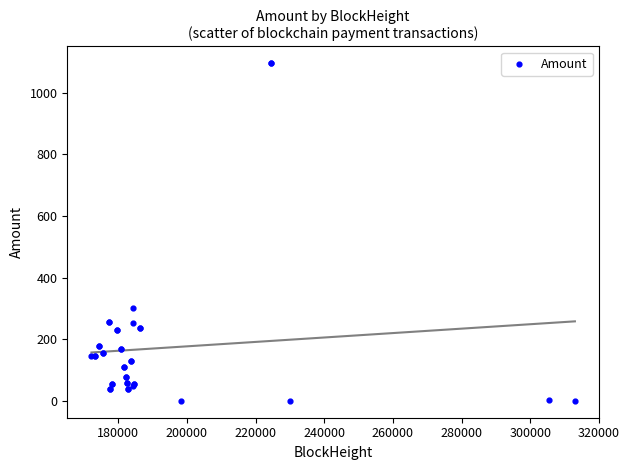

What Y value in the scatter plot is closest to 547?

300.2